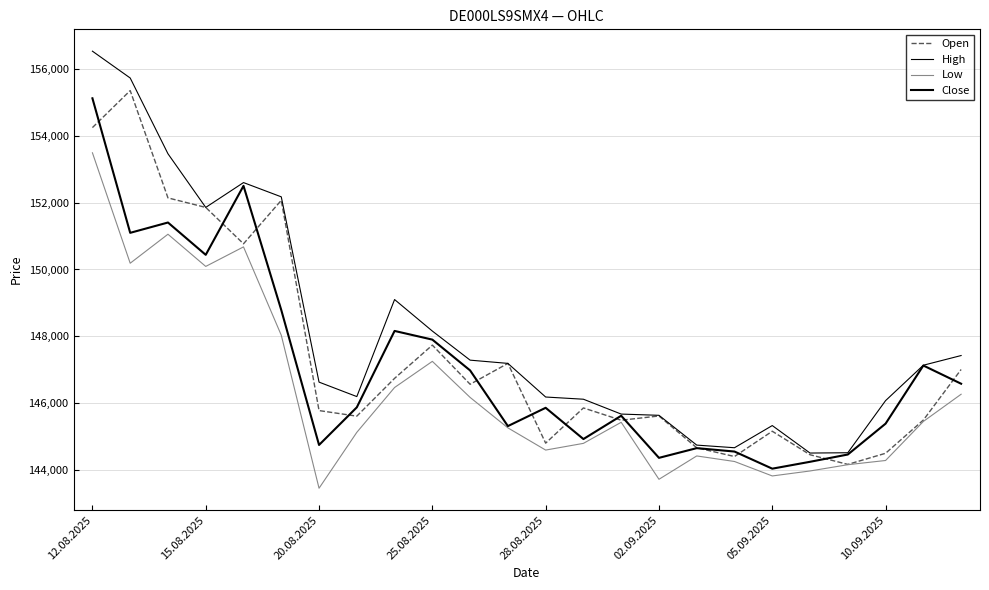

Reading left to right, transcribe all the data shown in this chart.

Open: 154250	155358	152144	151859	150770	152071	145775	145608	146740	147735	146563	147188	144800	145854	145486	145613	144661	144399	145156	144452	144163	144496	145491	147005
High: 156538	155735	153466	151859	152603	152176	146627	146194	149100	148156	147285	147188	146181	146115	145670	145633	144741	144662	145326	144503	144512	146073	147133	147423
Low: 153495	150188	151056	150092	150677	148032	143449	145123	146466	147249	146169	145257	144592	144793	145424	143717	144416	144250	143817	143966	144154	144280	145449	146264
Close: 155127	151098	151407	150439	152505	148786	144745	145872	148160	147900	146977	145310	145858	144922	145620	144359	144650	144548	144035	144241	144459	145383	147124	146579